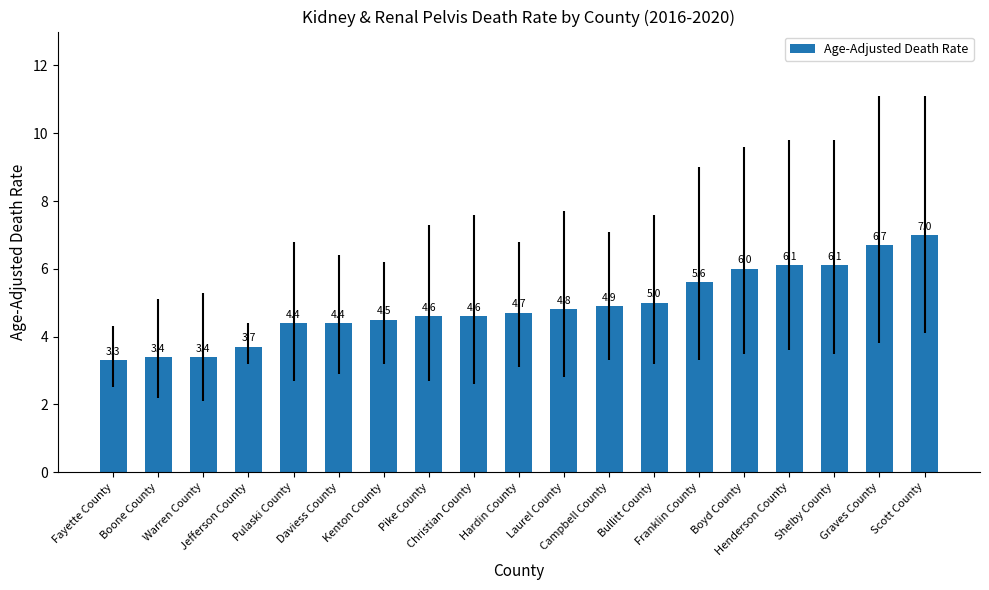

What value does the data have at Fayette County?

3.3